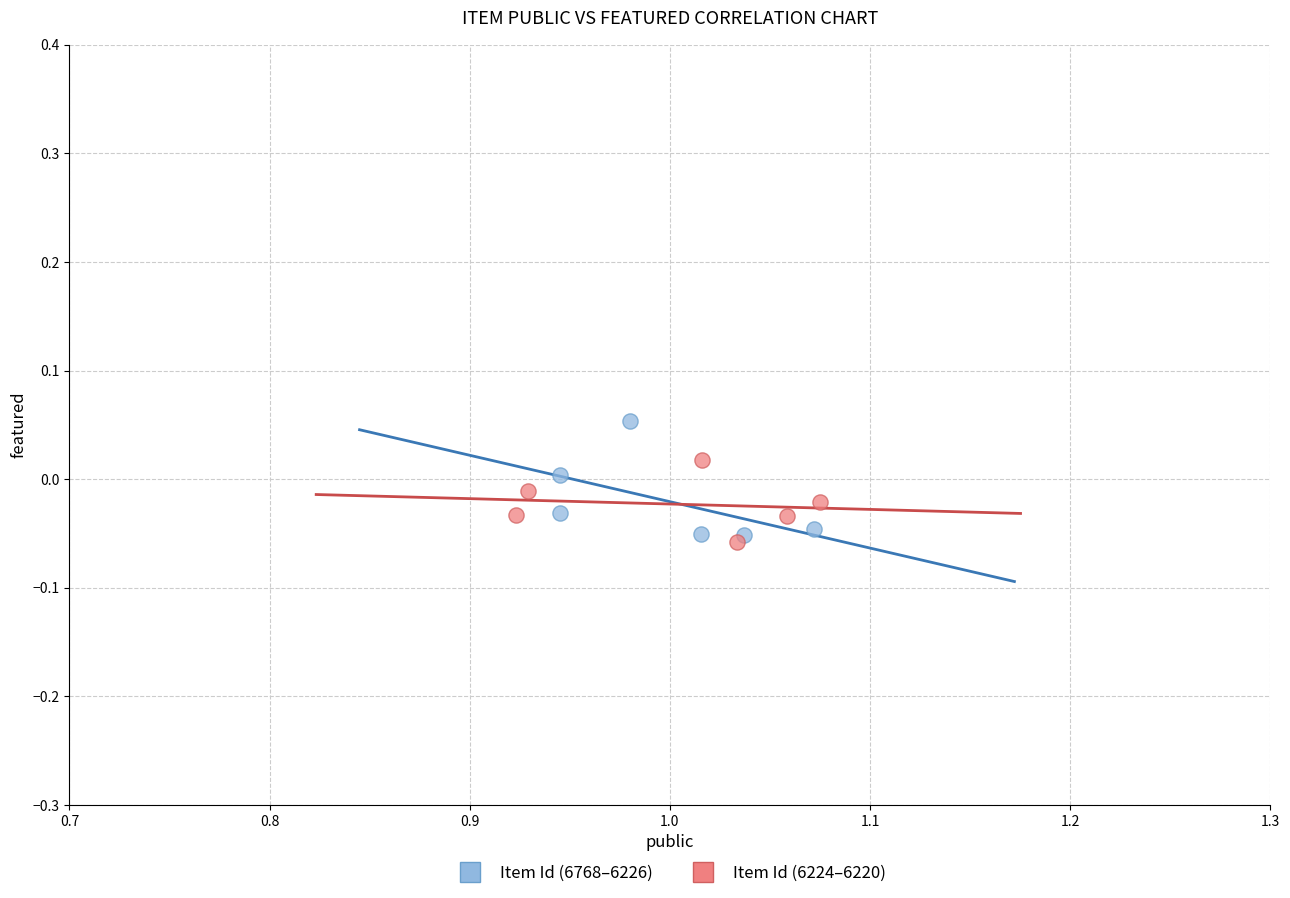

What are all the series names shown in the legend?

Item Id (6768–6226), Item Id (6224–6220)